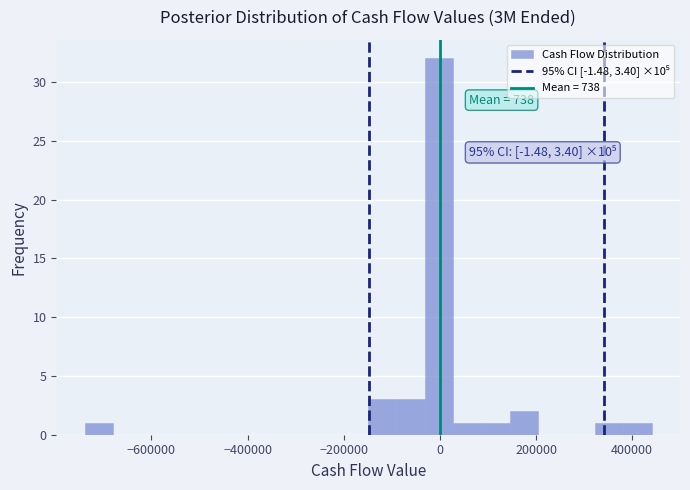

Around what value on the x-axis is the tallest bar? Give the approximate position of its centre, as read against the axis.

0